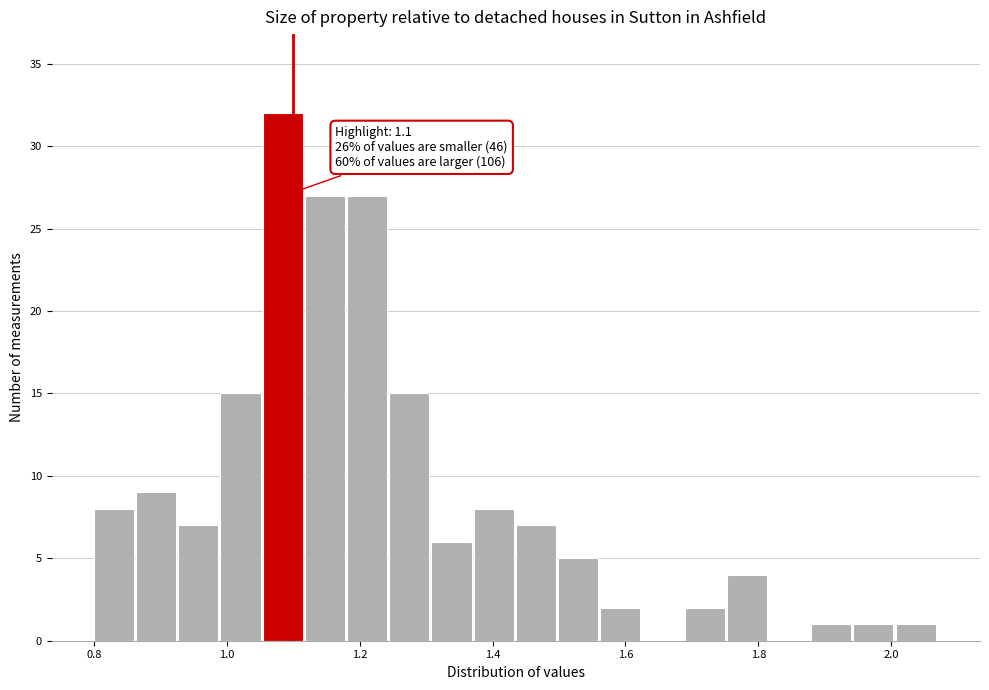

Around what value on the x-axis is the tallest bar? Give the approximate position of its centre, as read against the axis.

1.08